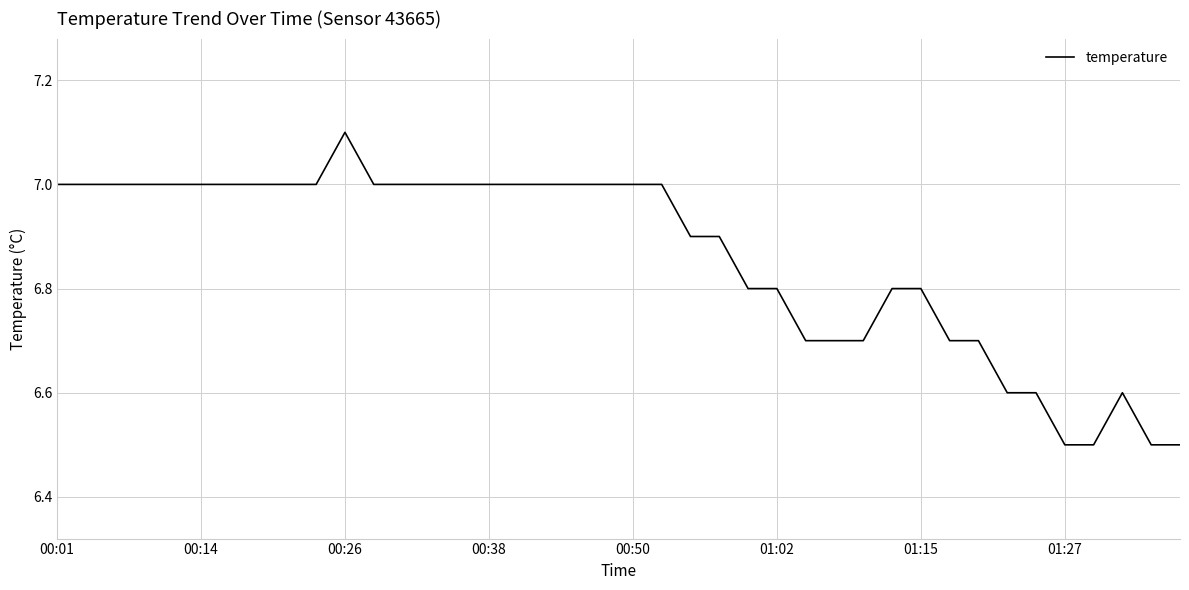

Does the chart display data point markers on the line(s)?

No